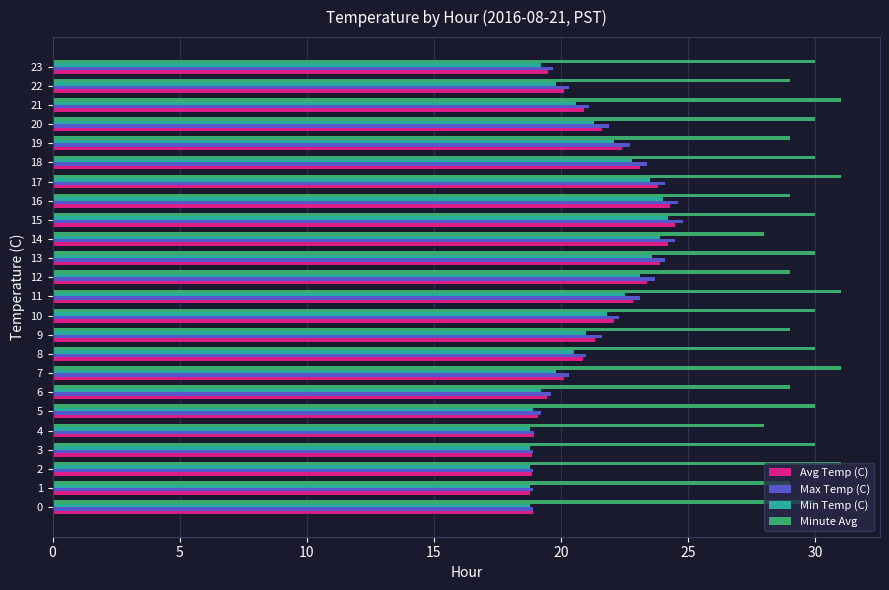

What is the difference between the highest and lowest values at 18?

7.2